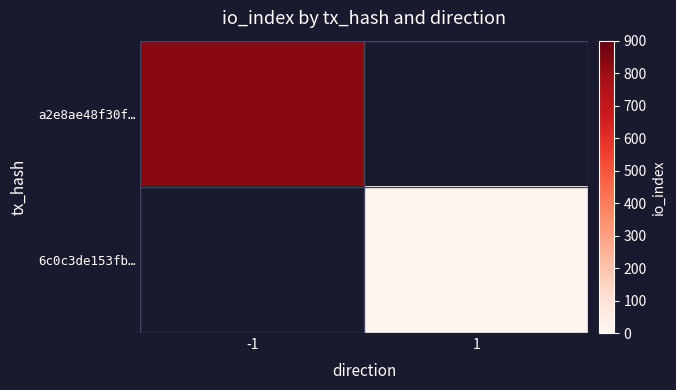

Which category has the lowest value in the 6c0c3de153fb… series?

-1